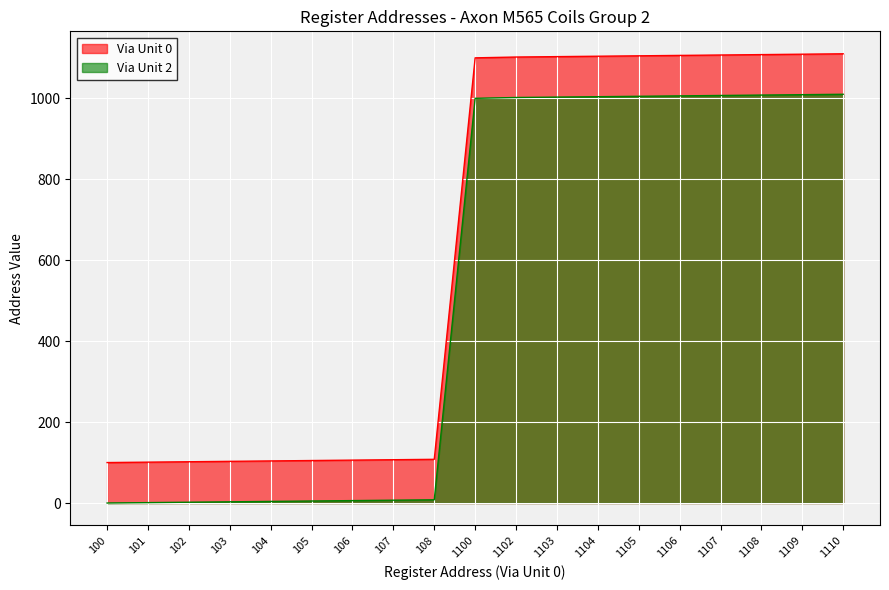

What is the value of the Via Unit 0 point at the 12th from the left?

1103